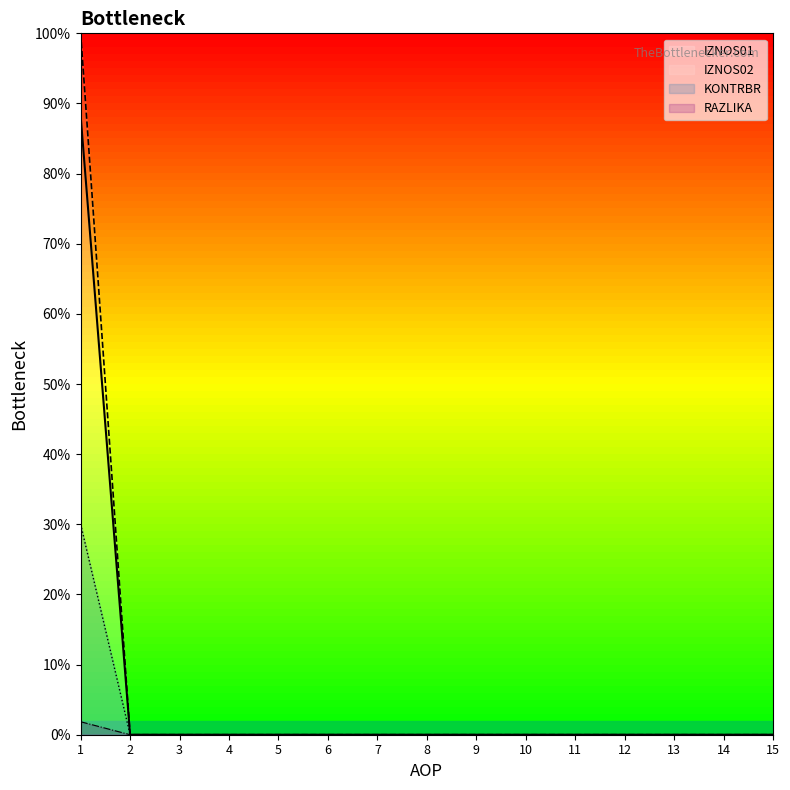

Rank the series by their maximum value, from highest to lowest.

IZNOS02, IZNOS01, KONTRBR, RAZLIKA